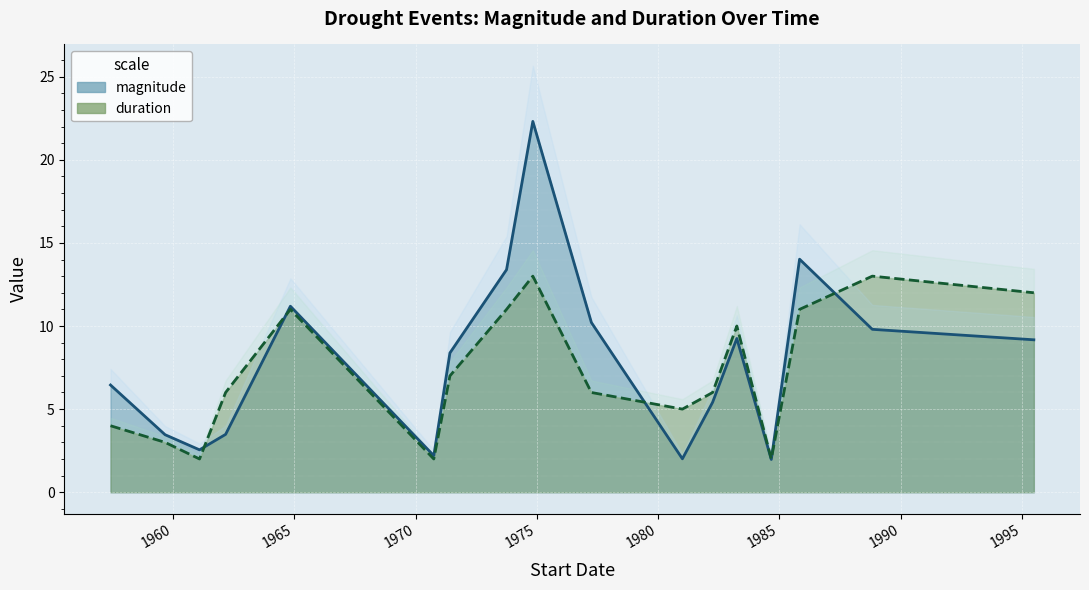

Which series ends up on top after the final intersection of magnitude and duration?

magnitude